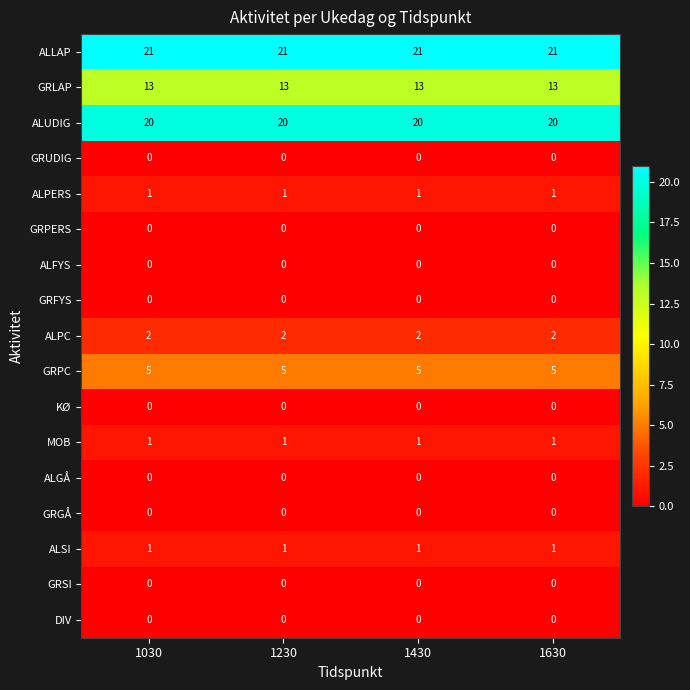

What is the total value across all series at 1430?

64